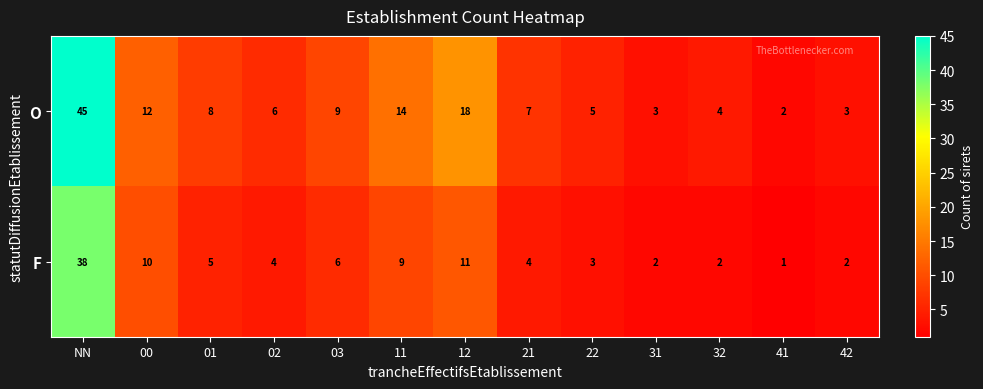

Which series changed the most between 01 and 41?

O